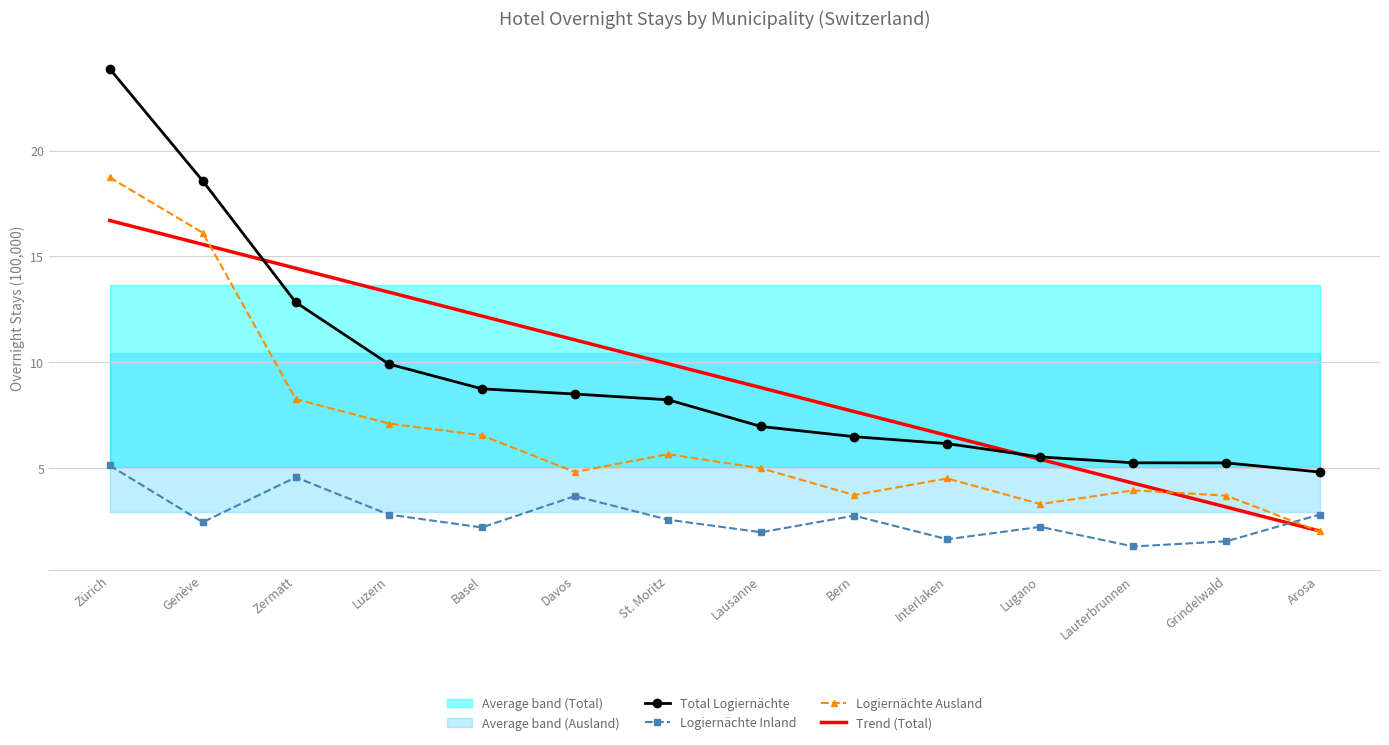

What is the difference between the maximum and second lowest values in the Total Logiernächte series?

18.6